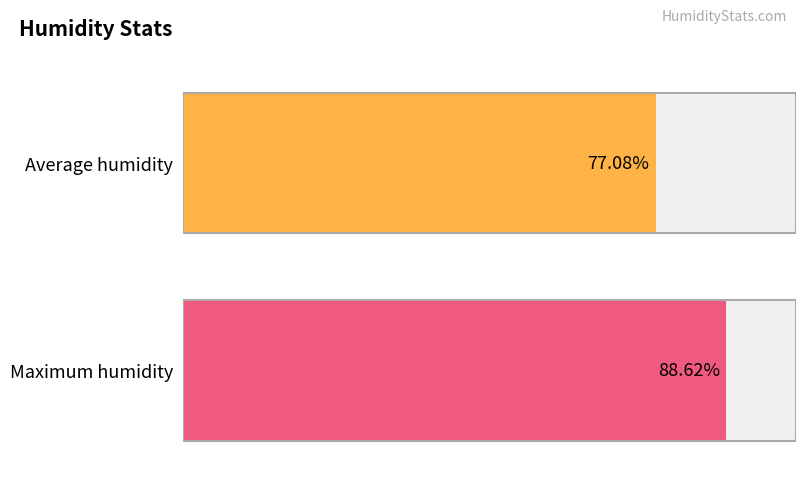

At 14:00, list the series in order from smallest to largest.

Average humidity, Maximum humidity